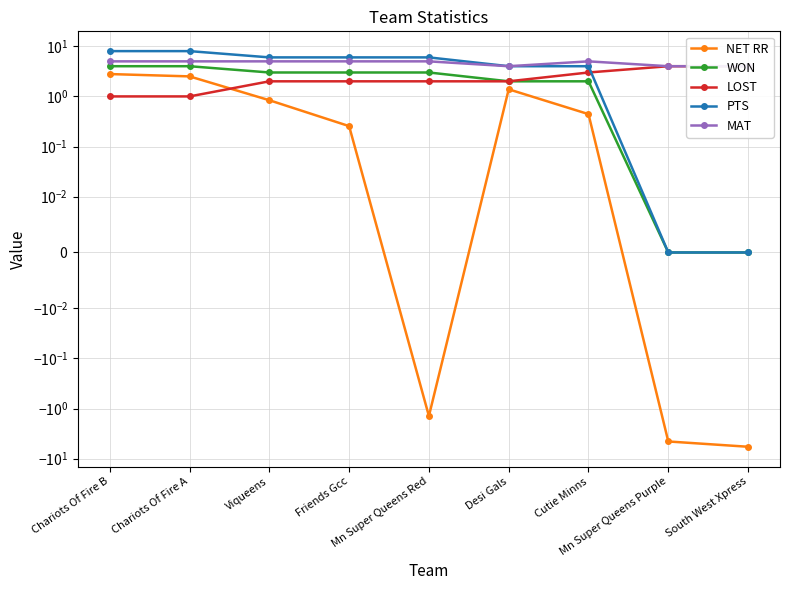

True or false: WON and LOST cross at least once.

False